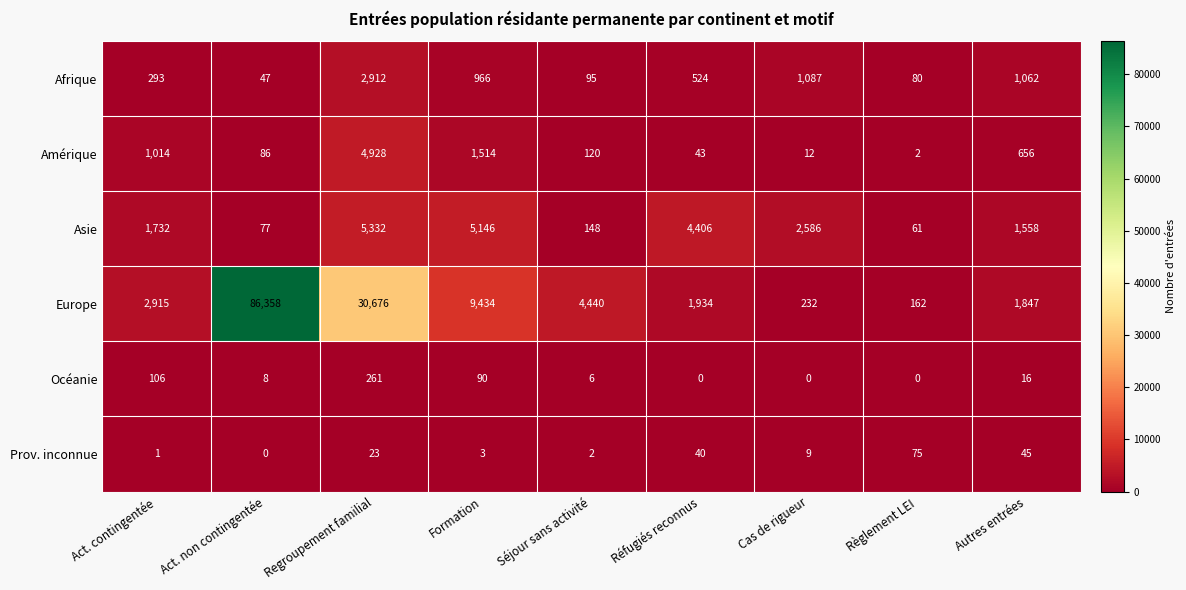

What is the sum of all Afrique values?

7066